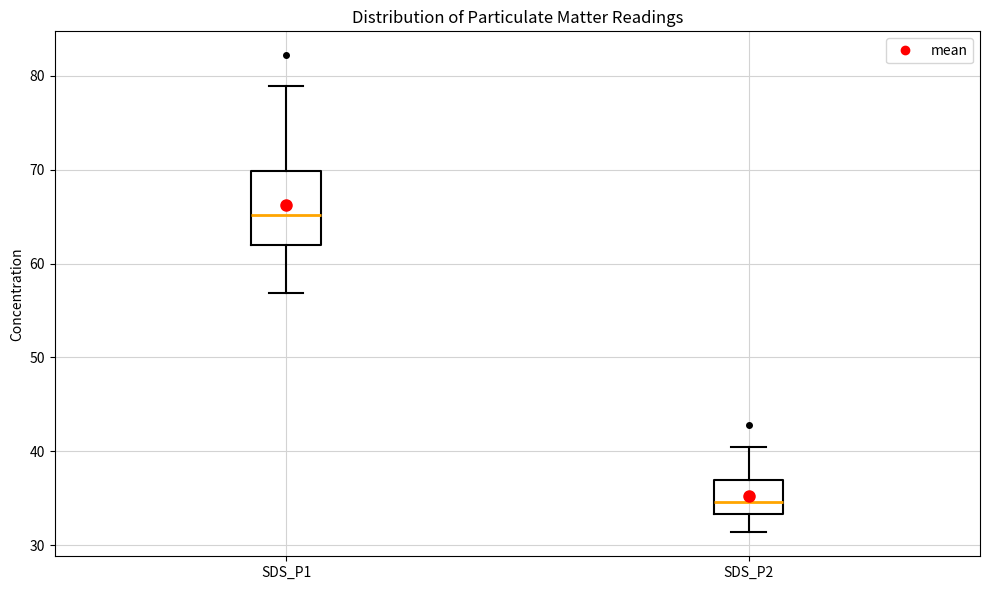

Where does the median line of the box for SDS_P2 sit on the y-axis? The values are not printed on the chart, so give them approximately, as read against the axis.

35